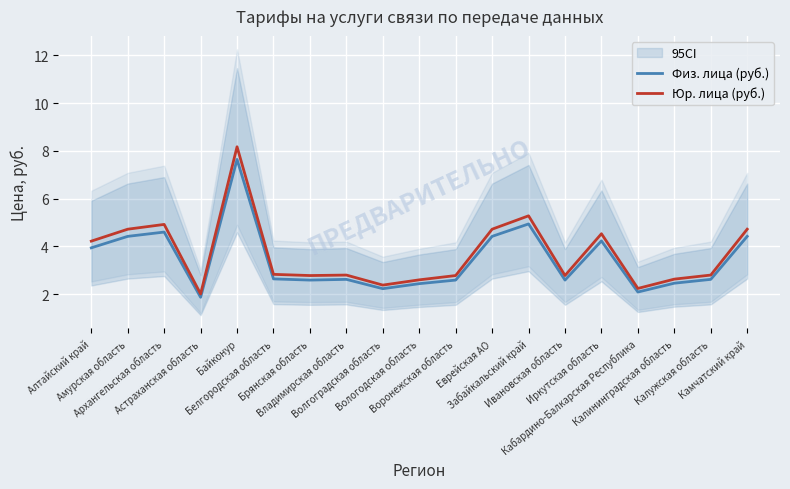

How many categories are shown in the chart?

19